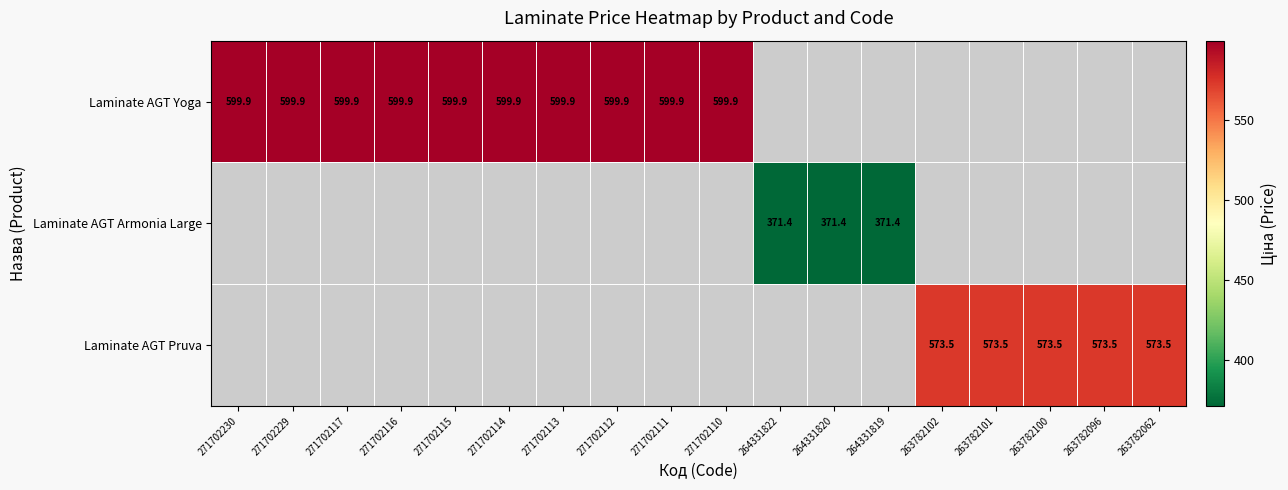

At how many categories does at least one series exceed 452?

15